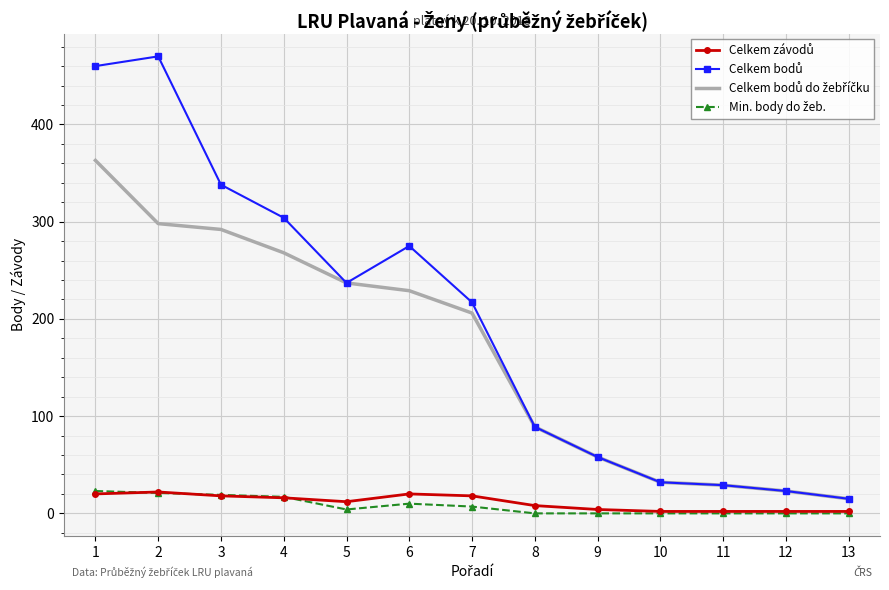

How many distinct data groups are displayed?

4